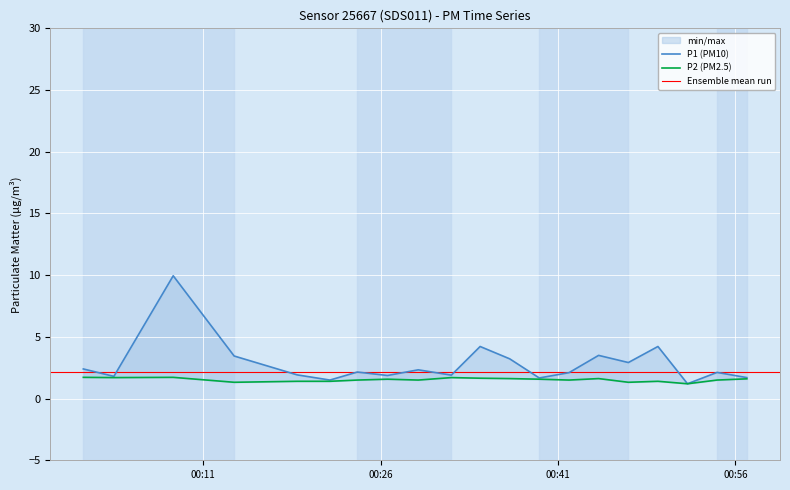

Where is P2 nearest to the value 1?

2022-11-20T00:51:57